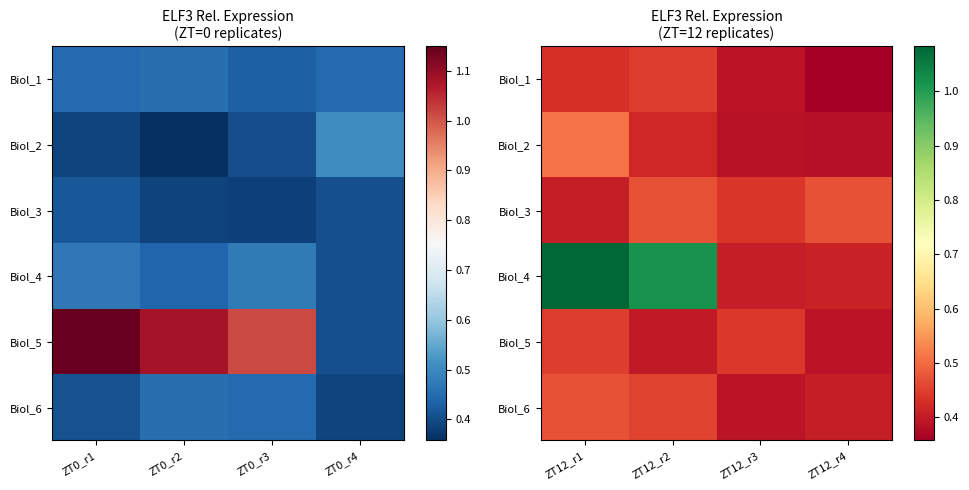

Is the value of Biol_4 at ZT12_r4 greater than the value of Biol_1 at ZT12_r1?

No